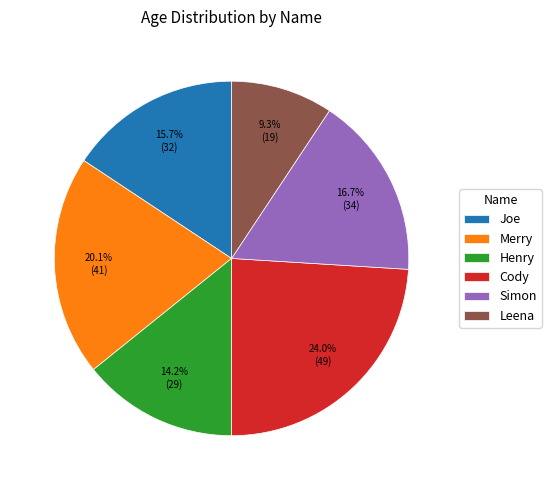

Which category has the biggest portion of the pie?

Cody